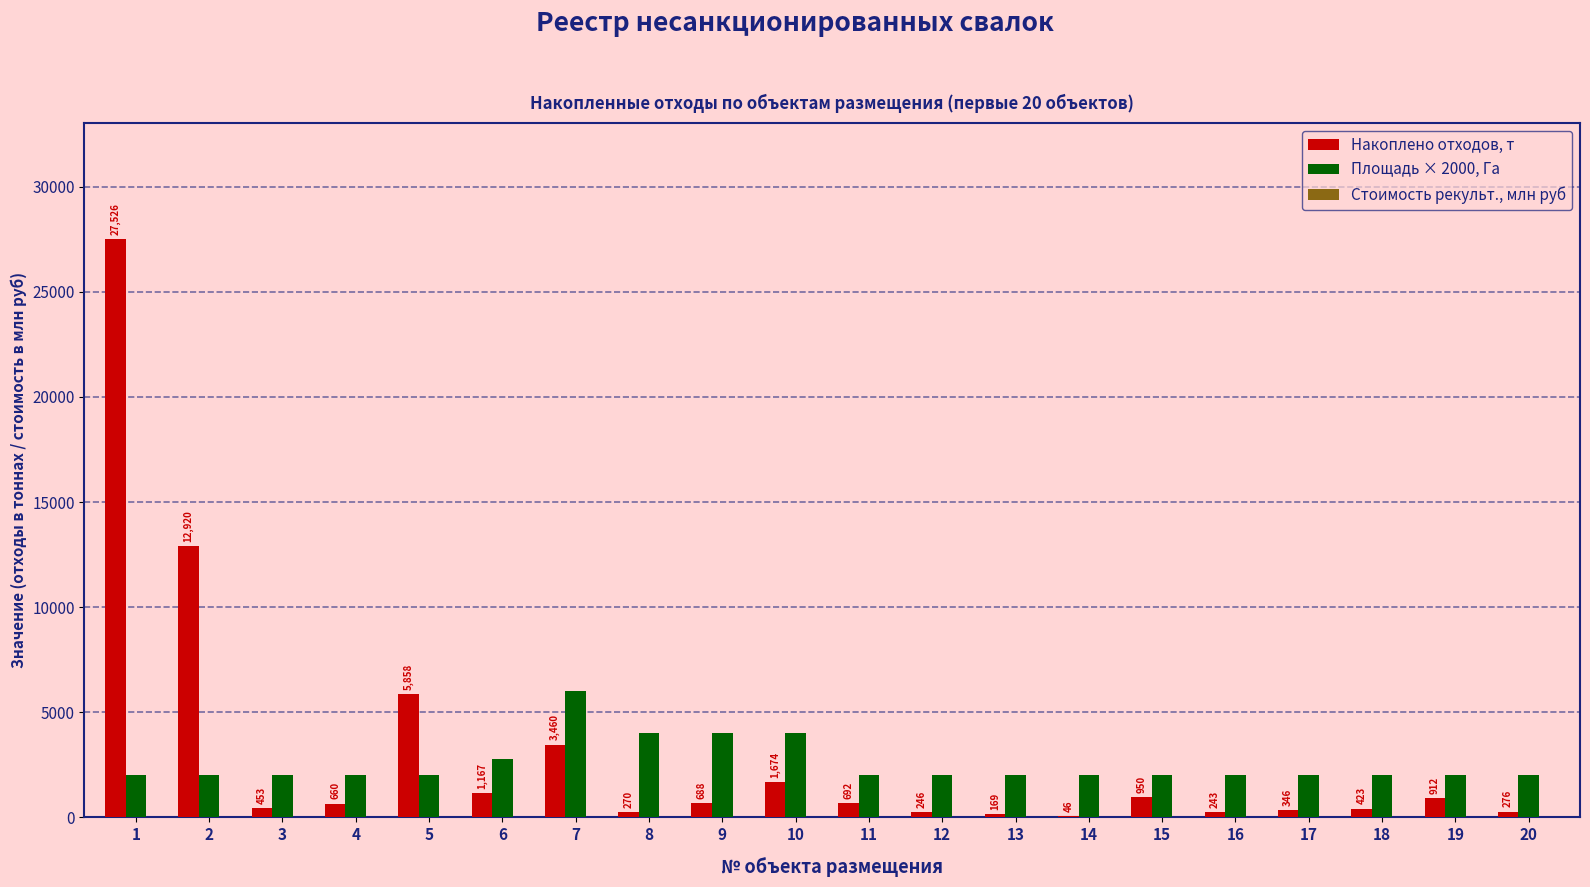

How many data points in Площадь × 2000, Га are above 2000?

5